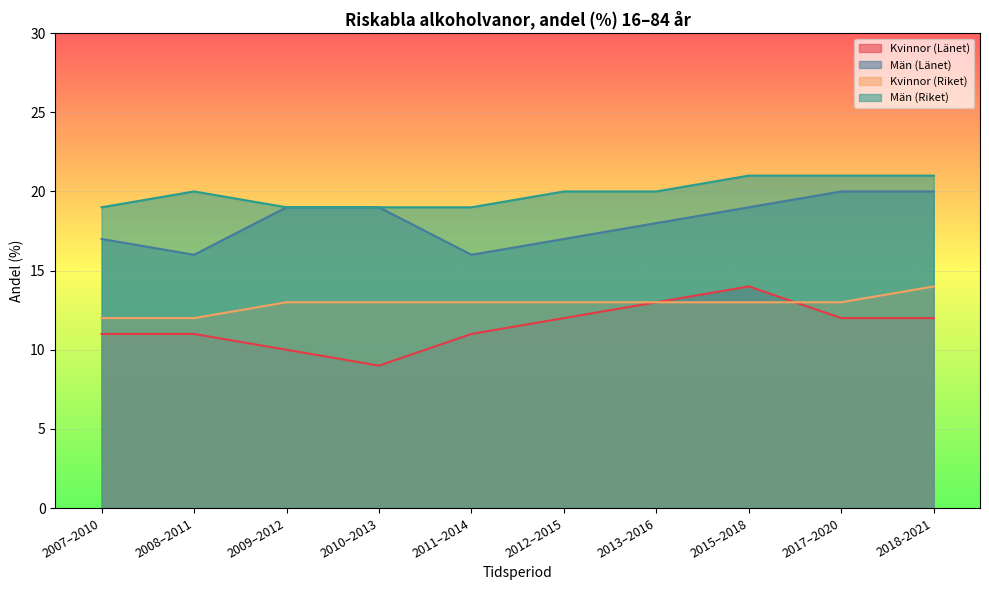

Where does the Kvinnor (Länet) series first go above 12?

2013–2016